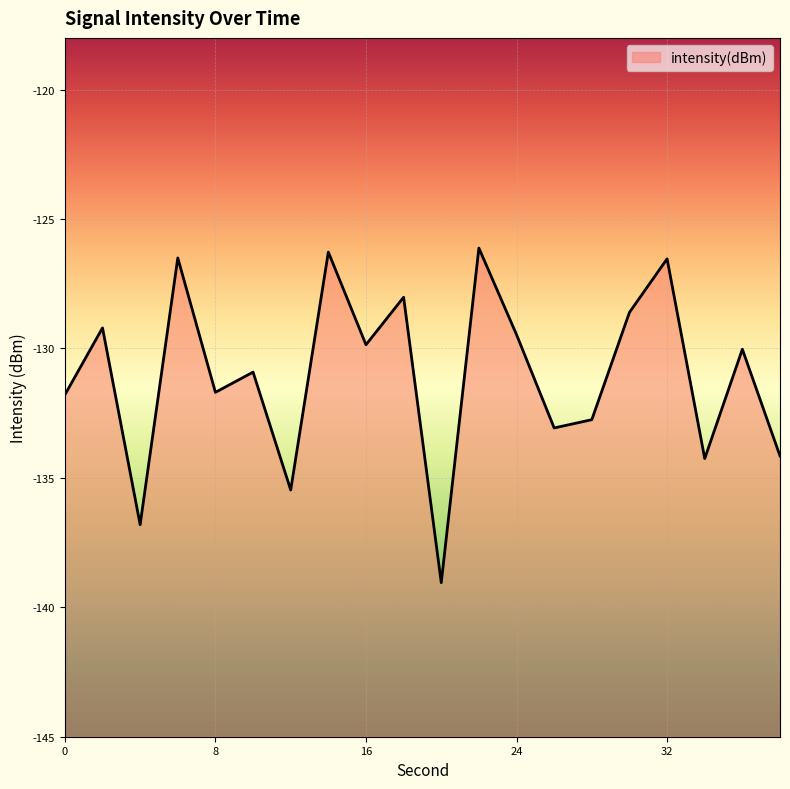

The value at 16 is -205.1. True or false?

False